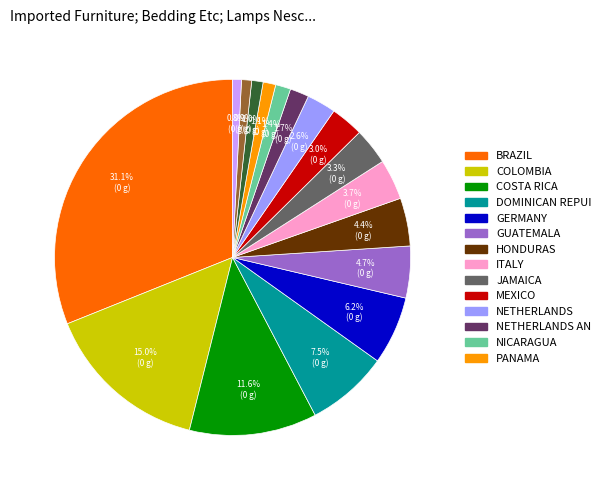

Is there any slice that represents more than half of the pie?

No